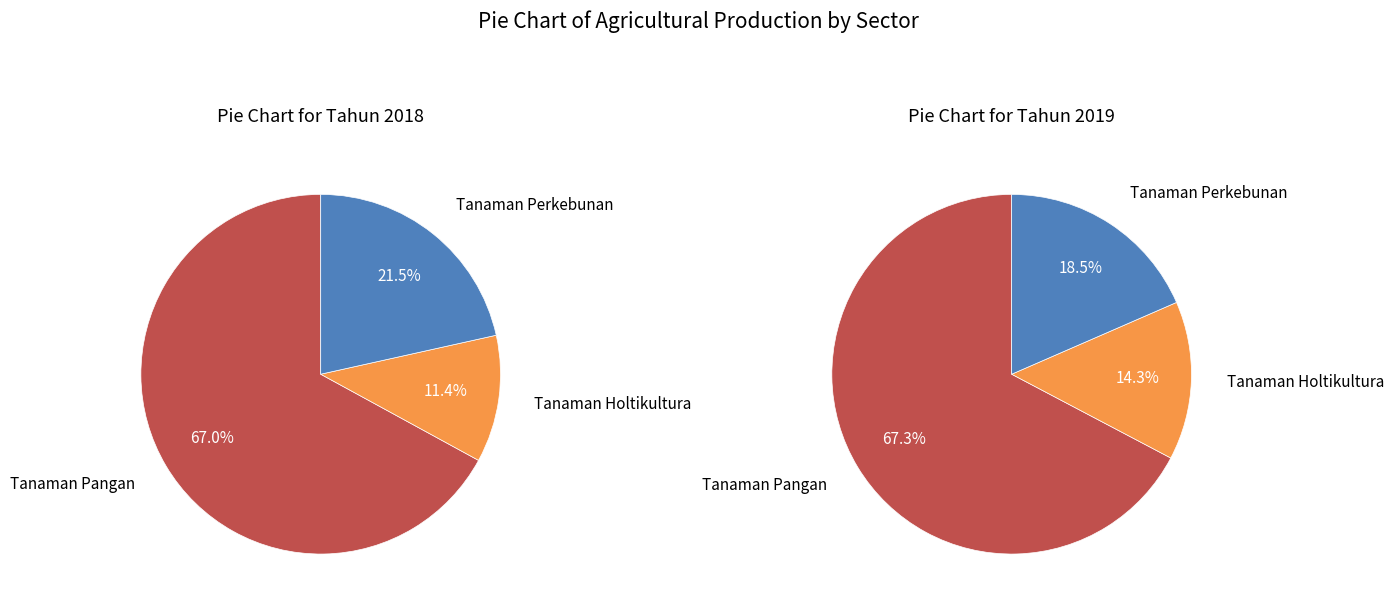

To the nearest percent, what percentage of the pie is Tanaman Holtikultura?

11%